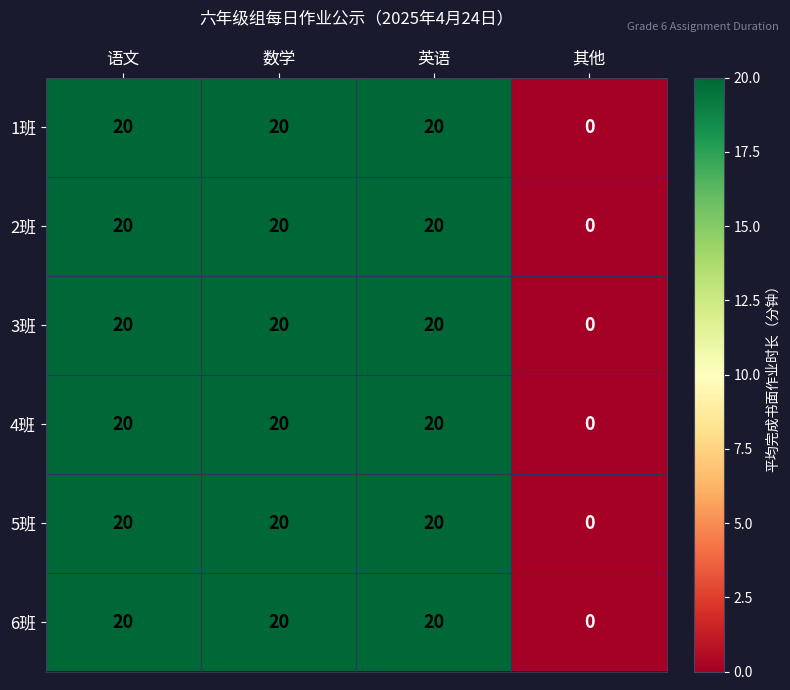

How many data points does each series have?

4